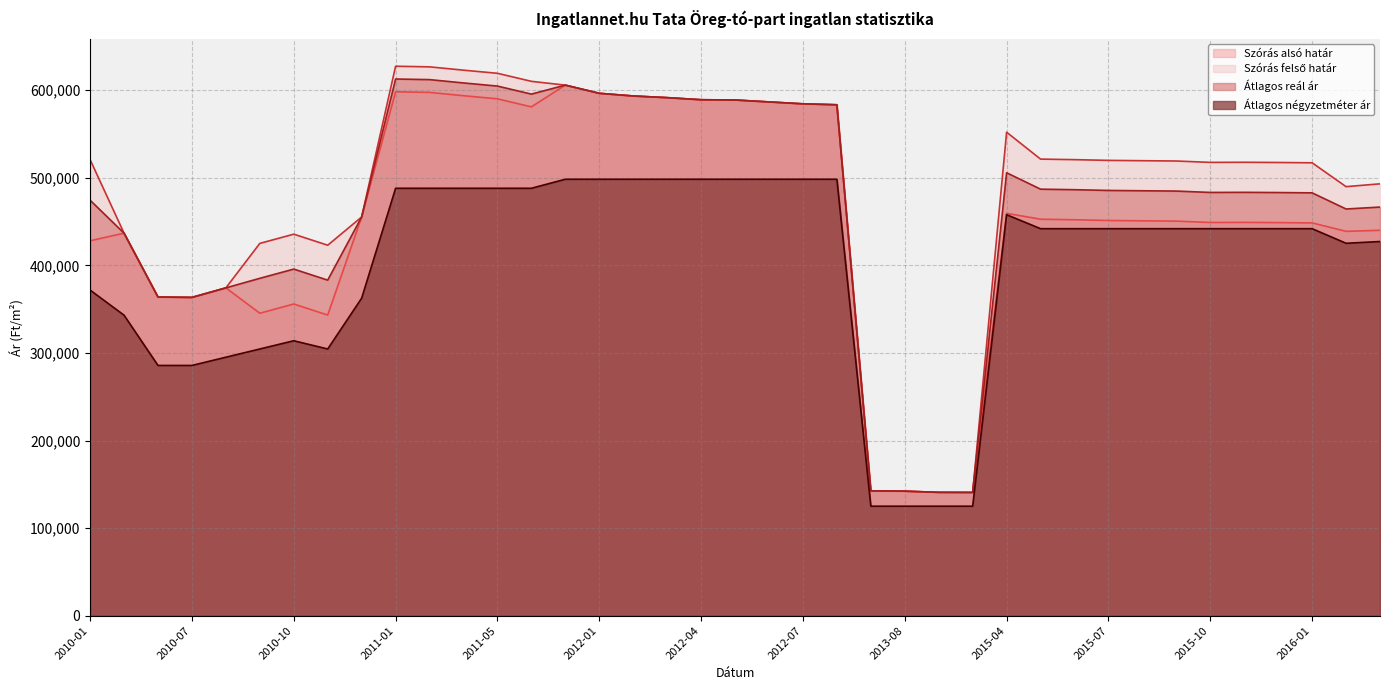

What position from the left is 2015-04?

28